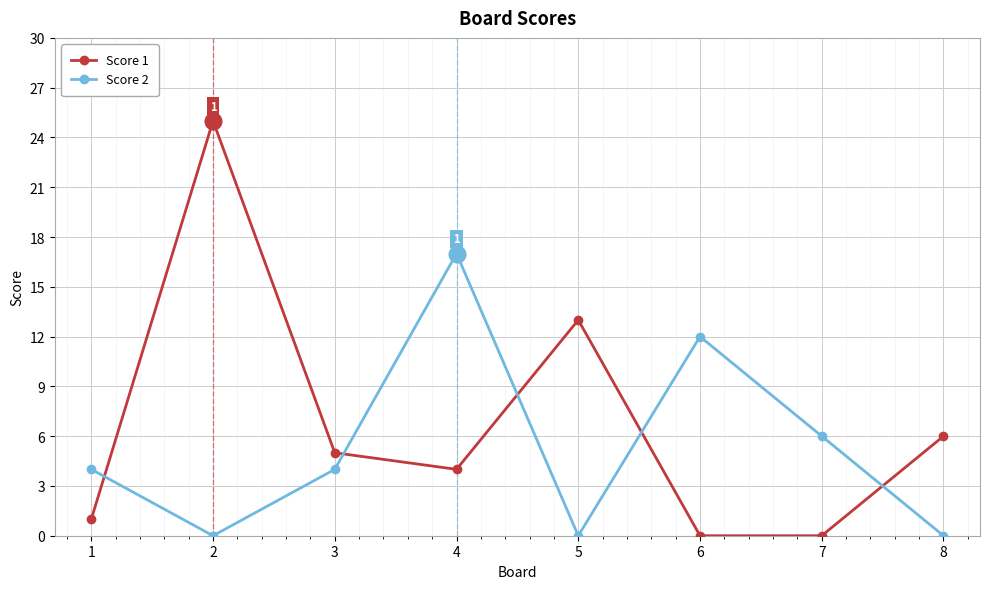

Rank the series by their average value, from highest to lowest.

Score 1, Score 2